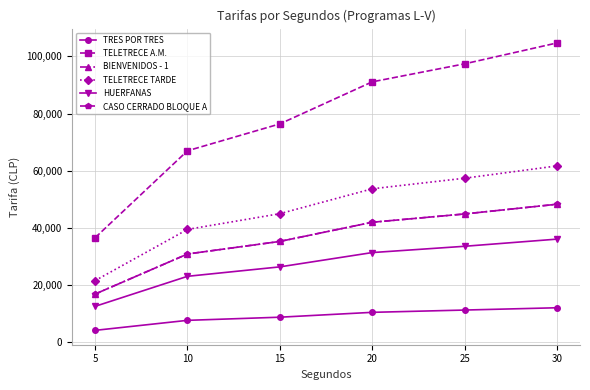

Reading left to right, transcribe all the data shown in this chart.

TRES POR TRES: 4200	7700	8800	10500	11300	12100
TELETRECE A.M.: 36600	67000	76400	91100	97400	104700
BIENVENIDOS - 1: 16900	30900	35300	42000	44900	48300
TELETRECE TARDE: 21600	39500	45000	53700	57400	61700
HUERFANAS: 12600	23100	26400	31400	33600	36100
CASO CERRADO BLOQUE A: 16900	30900	35300	42000	44900	48300